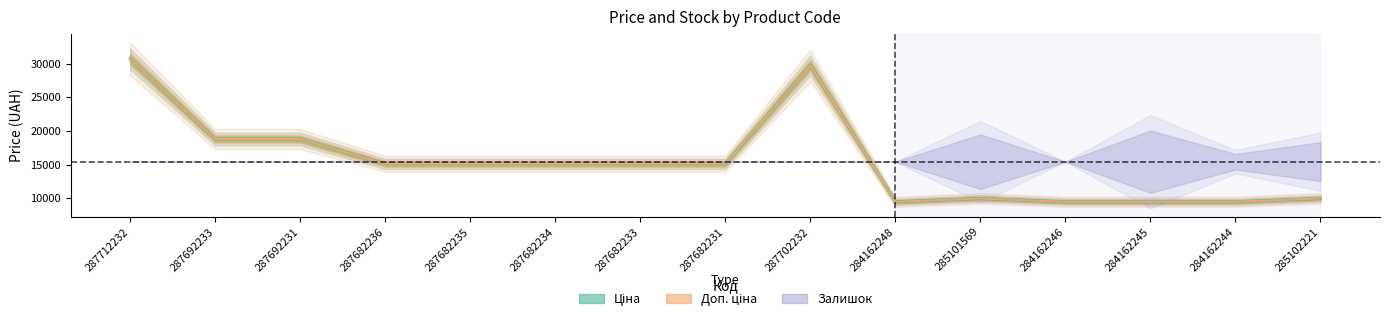

At which category is the sum across all series the highest?

287712232